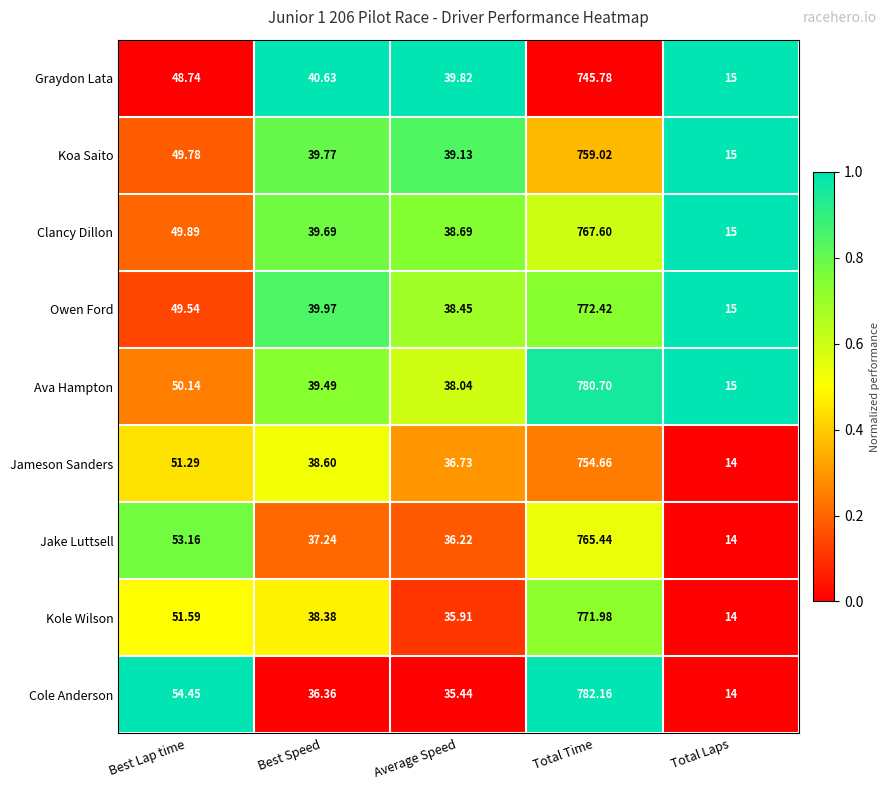

Which series has the widest spread of values?

Cole Anderson